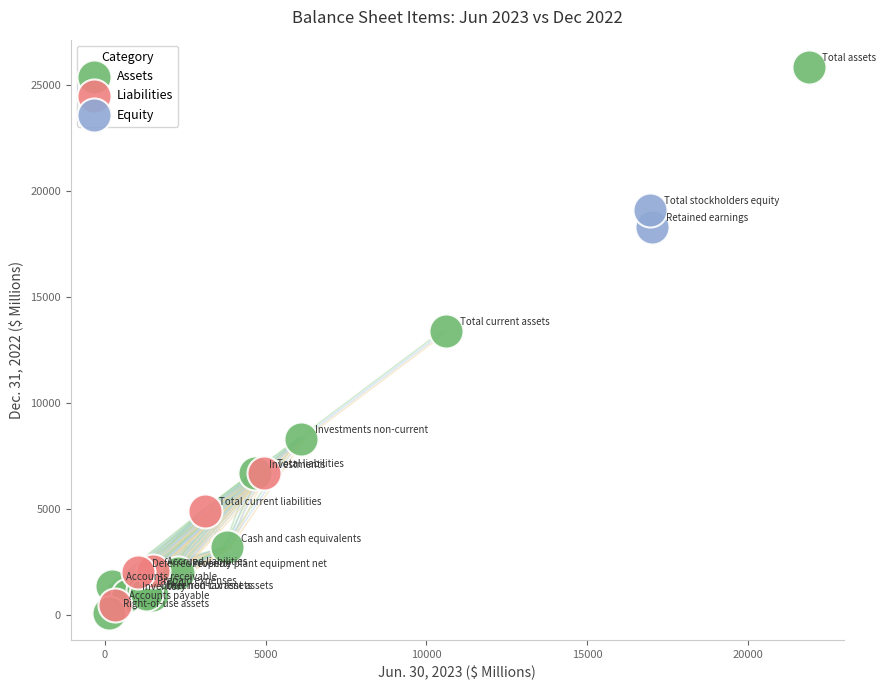

What are all the series names shown in the legend?

Assets, Liabilities, Equity